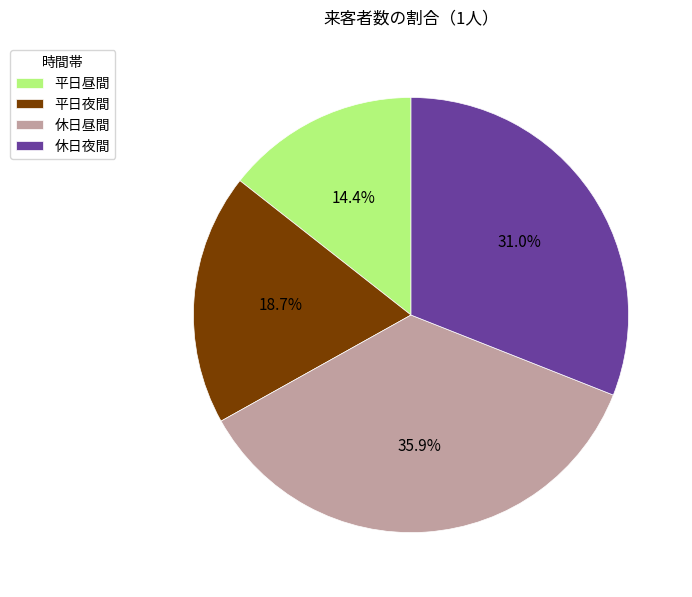

True or false: 平日昼間 accounts for 14% of the total.

True